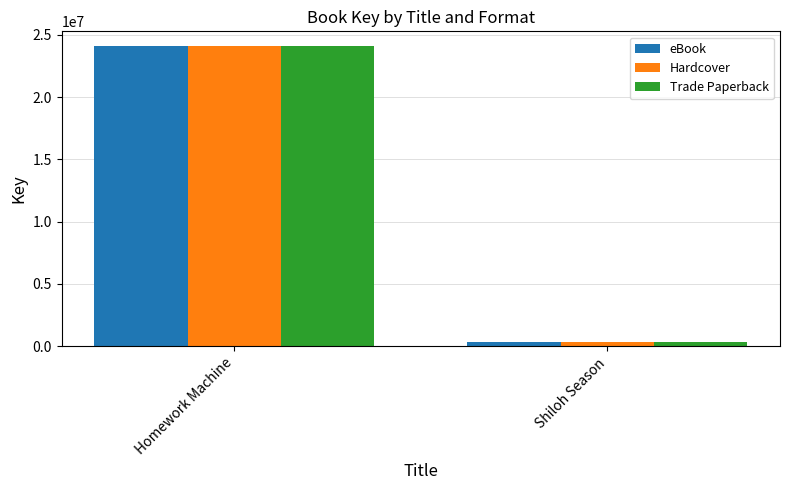

What is the difference between the maximum and minimum values in the Hardcover series?

23744289